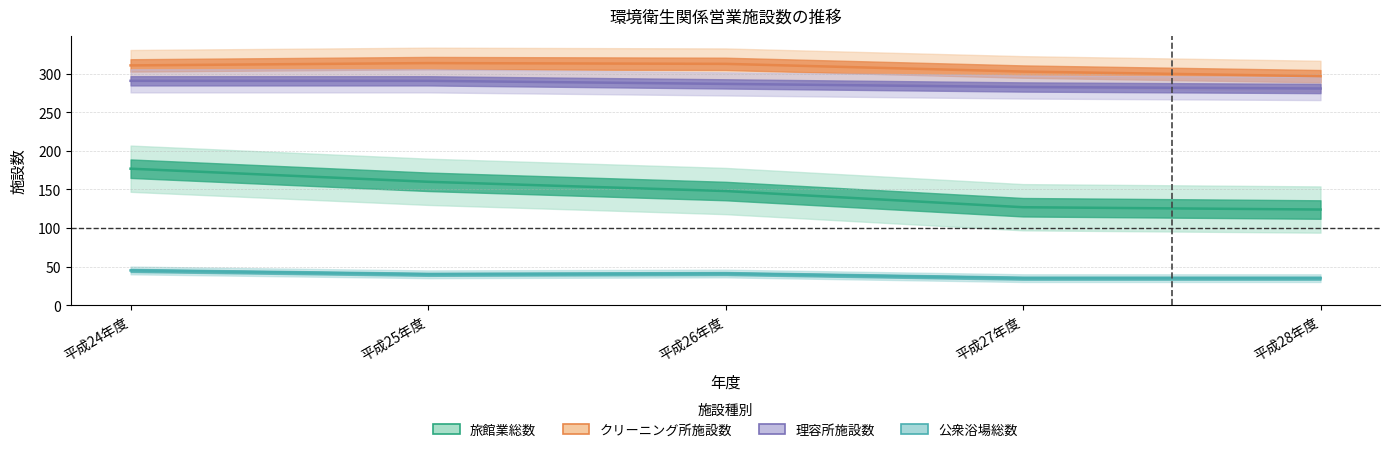

Which has a higher value, 平成26年度 or 平成28年度?

平成26年度